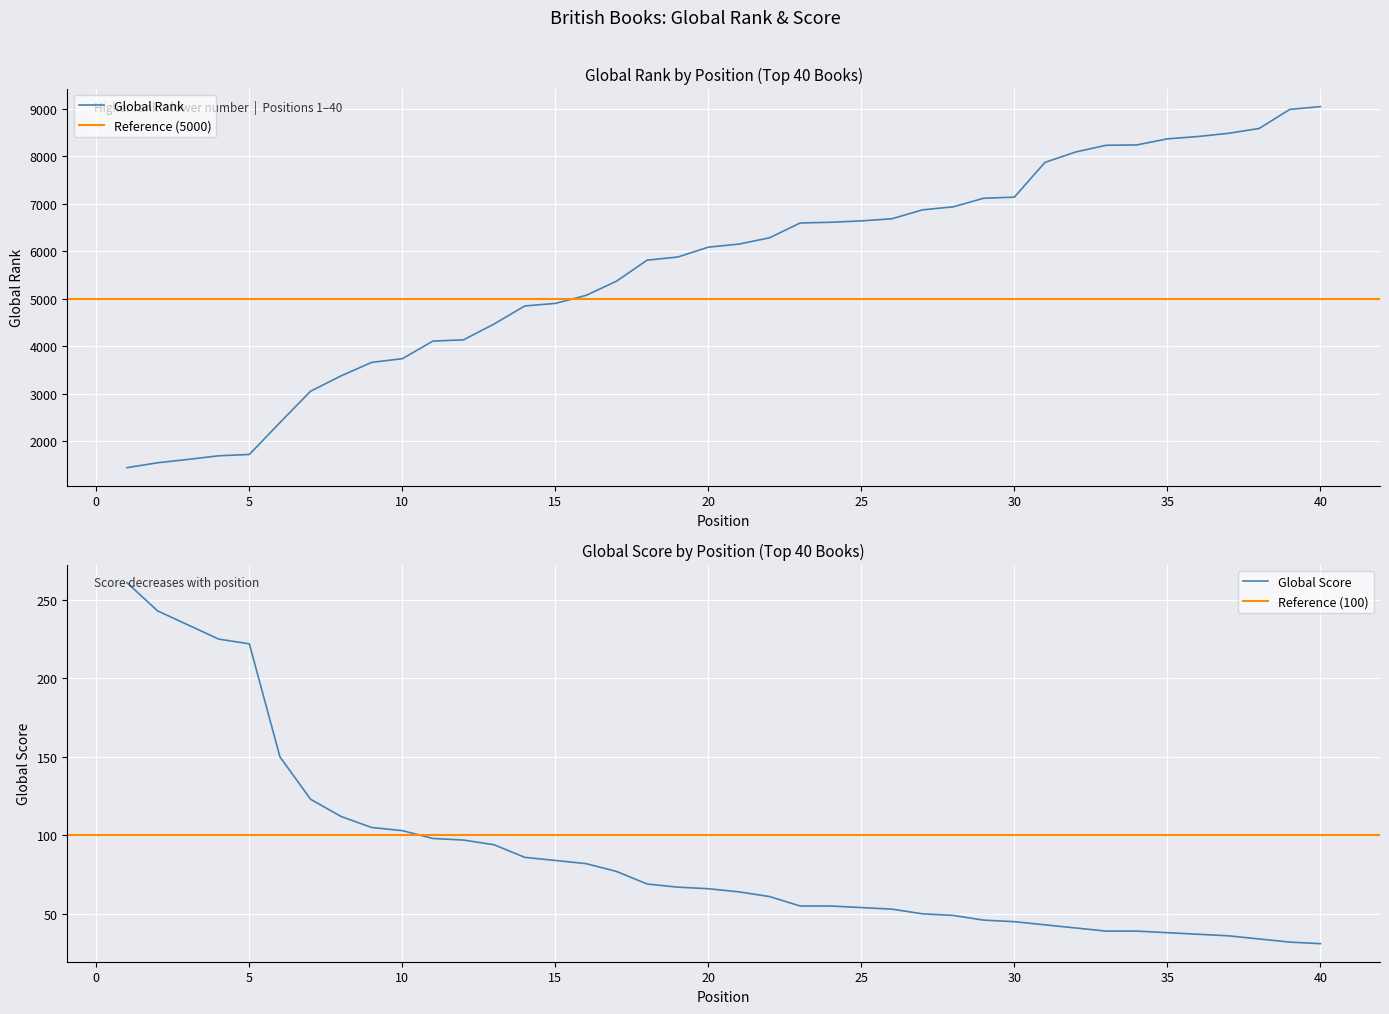

True or false: Global Score has a value of 38 at 35.

True